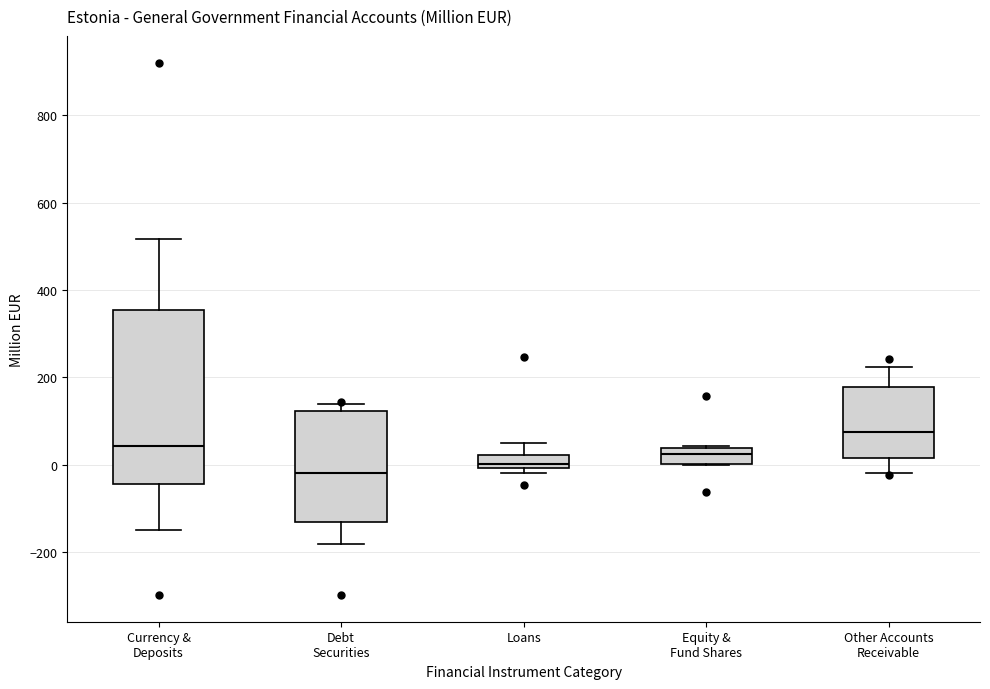

Where is the upper edge of the box for Other Accounts Receivable on the y-axis? The values are not printed on the chart, so give them approximately, as read against the axis.

180